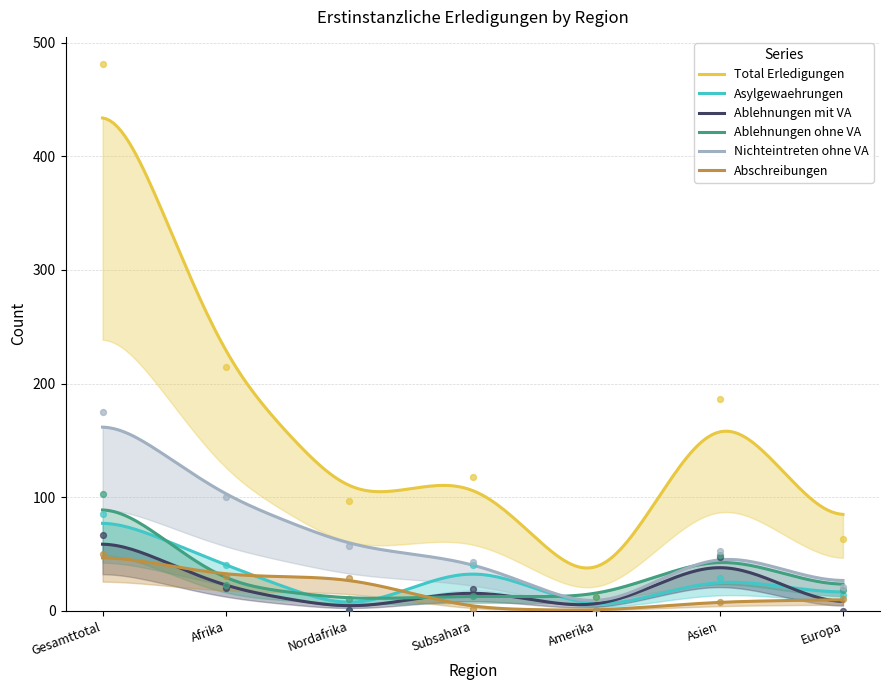

At which category is the sum across all series the highest?

Gesamttotal